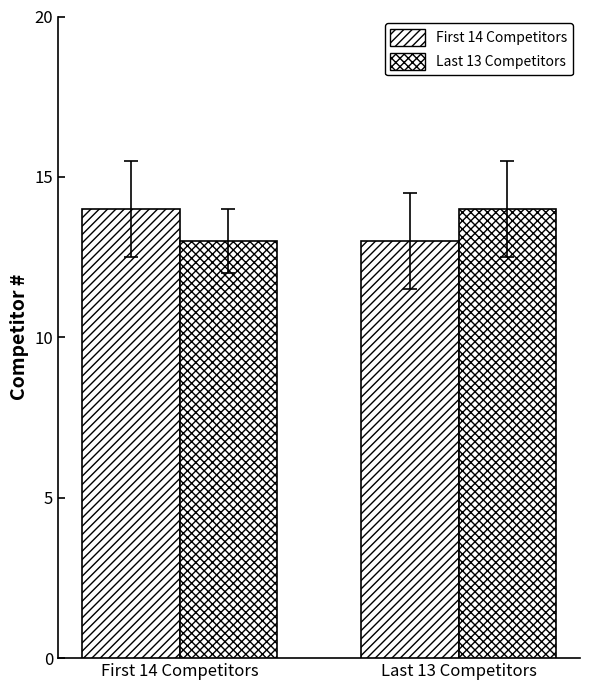

Are the bars horizontal?

No